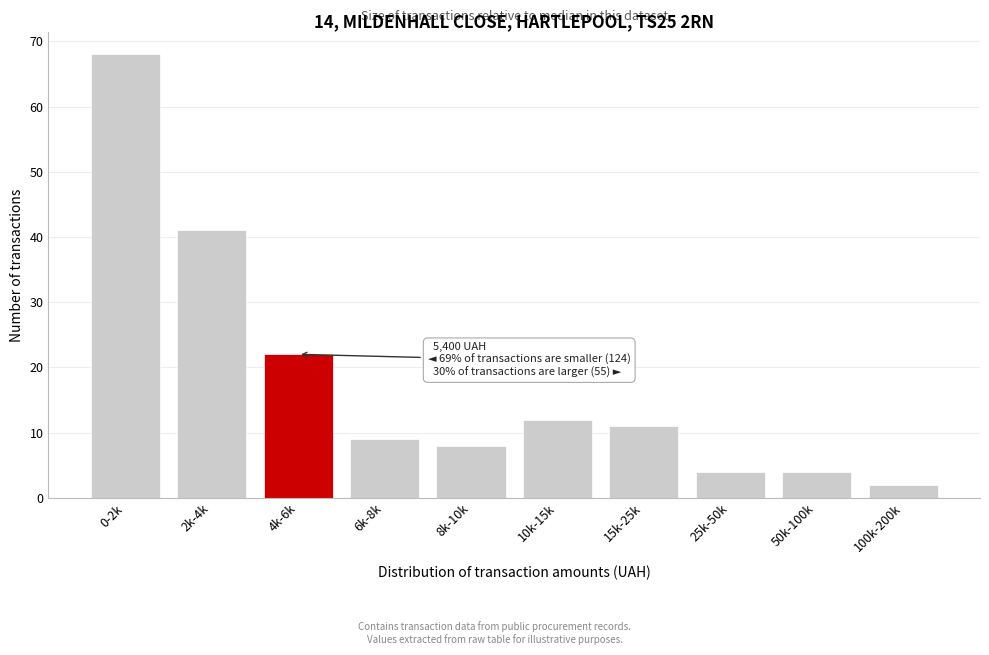

Reading left to right, list all the values displayed in this chart.

0-2k=68	2k-4k=41	4k-6k=22	6k-8k=9	8k-10k=8	10k-15k=12	15k-25k=11	25k-50k=4	50k-100k=4	100k-200k=2